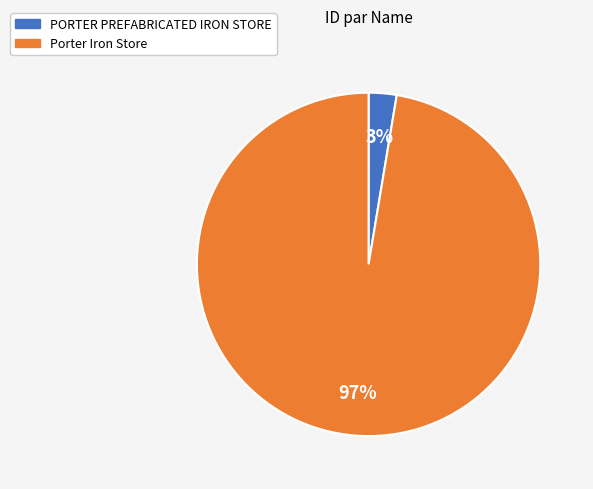

To the nearest percent, what is the average slice percentage?

50%